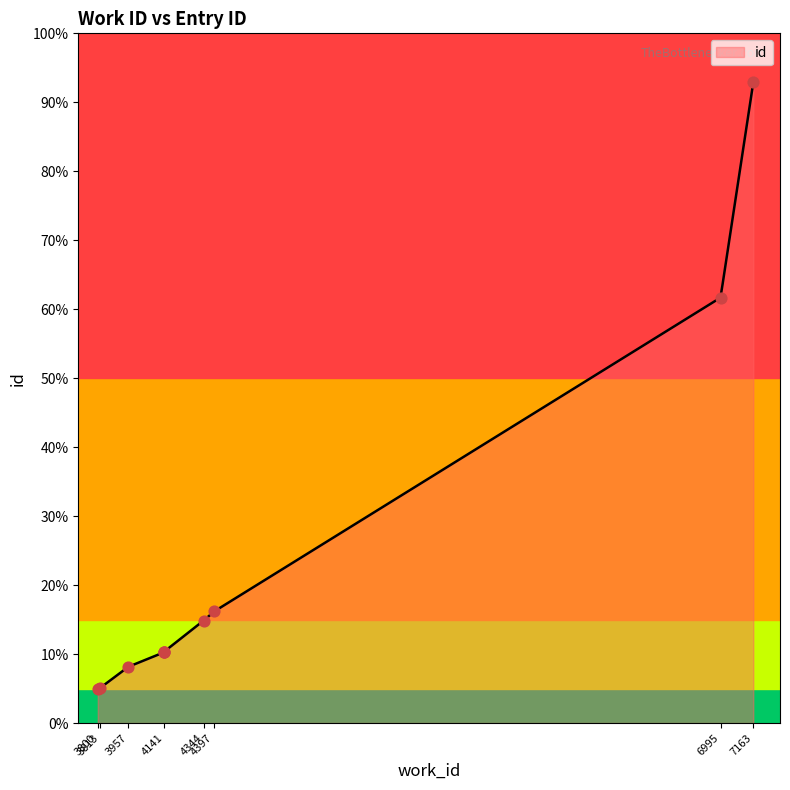

Between 4397 and 4141, which is larger?

4397